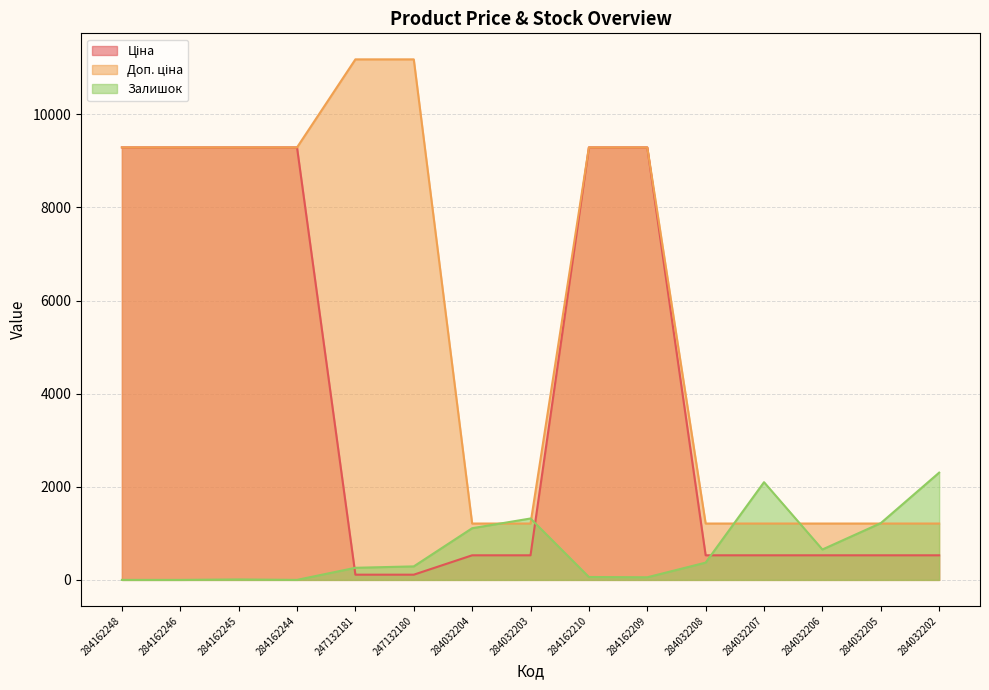

Which series has the largest total across all categories?

Доп. ціна